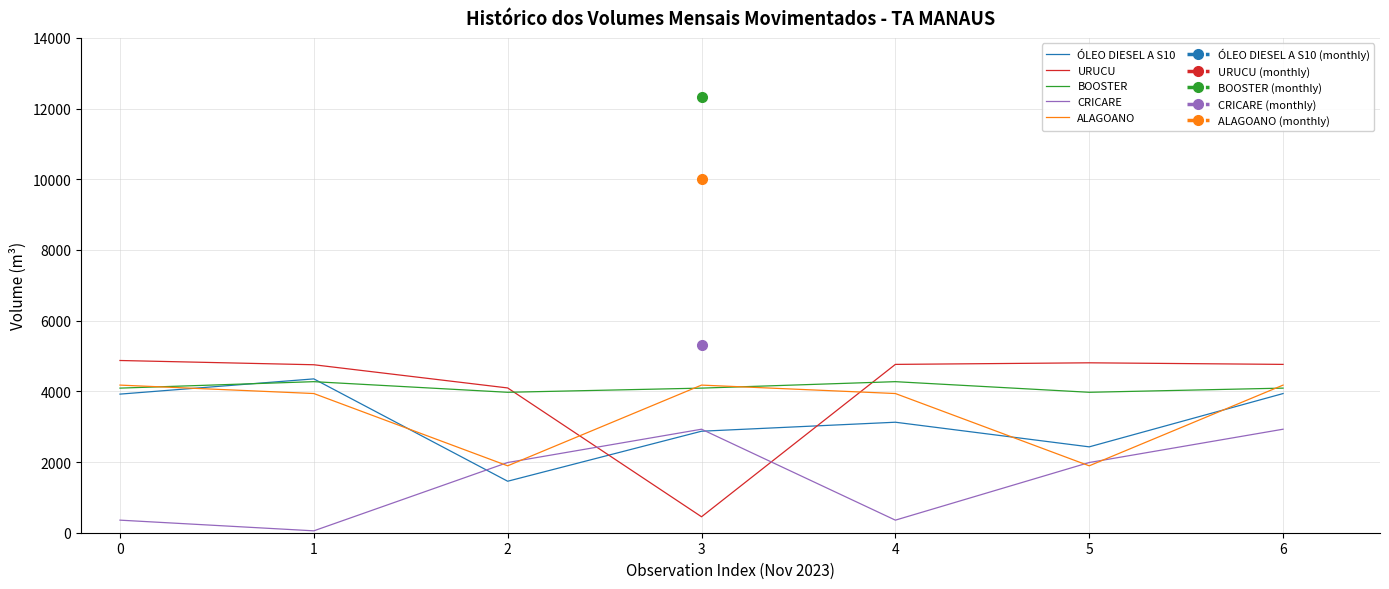

What is the difference between the CRICARE values at 0 and 3?

2572.9